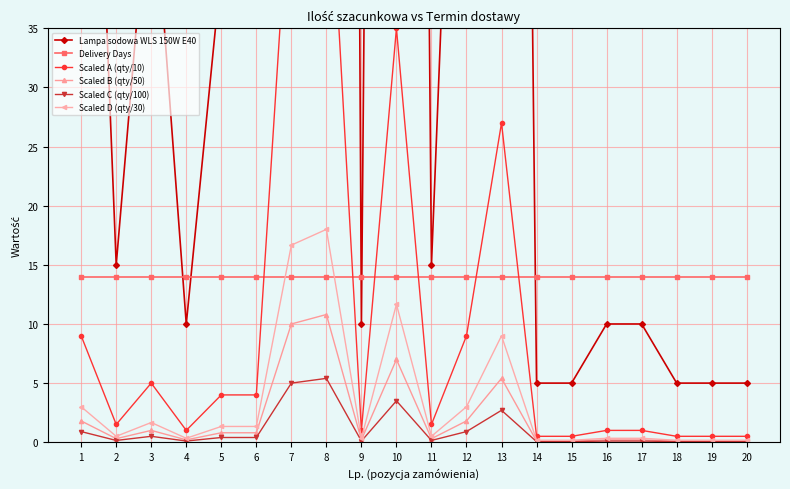

How many interior local peaks does the Scaled B (qty/50) series have?

4